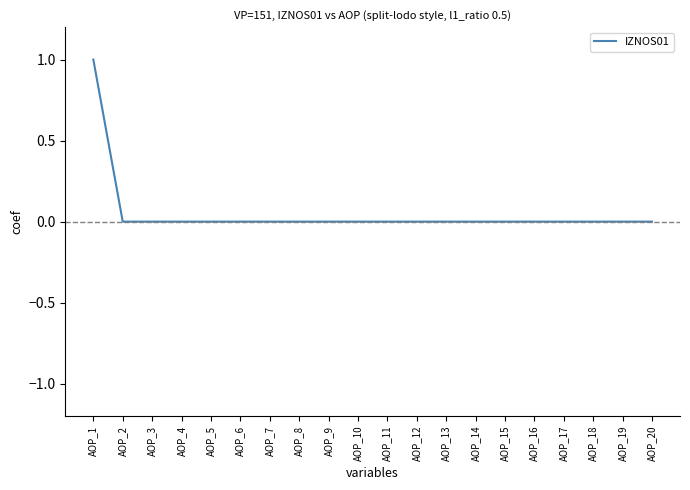

Which has a higher value, AOP_1 or AOP_13?

AOP_1